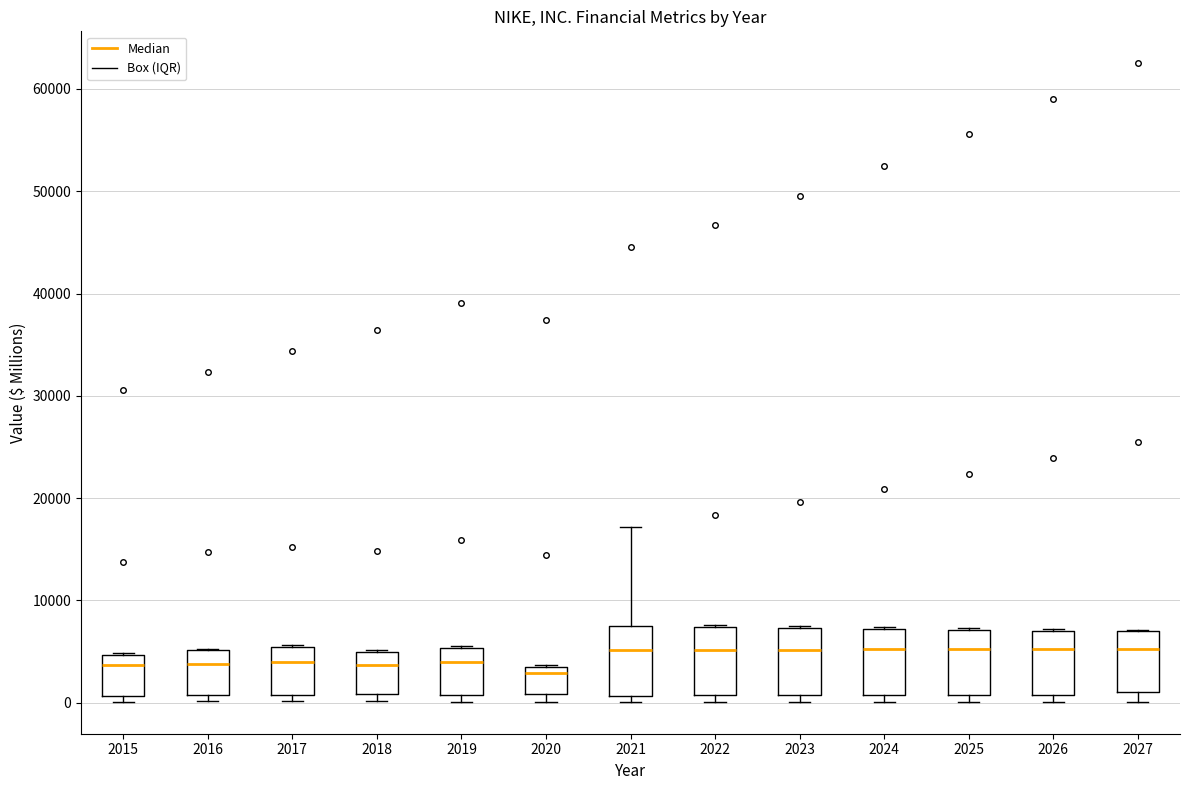

Reading left to right, transcribe this box plot: for each box, give where its median line is, the range the box spans, and where its two whiskers end, as read against the y-axis. The values are not printed on the chart, so give them approximately, as read against the axis.

2015: median 4000, box 1000 to 5000, whiskers 0 to 5000
2016: median 4000, box 1000 to 5000, whiskers 0 to 5000
2017: median 4000, box 1000 to 5000, whiskers 0 to 6000
2018: median 4000, box 1000 to 5000, whiskers 0 to 5000
2019: median 4000, box 1000 to 5000, whiskers 0 to 6000
2020: median 3000, box 1000 to 4000, whiskers 0 to 4000
2021: median 5000, box 1000 to 7000, whiskers 0 to 17000
2022: median 5000, box 1000 to 7000, whiskers 0 to 8000
2023: median 5000, box 1000 to 7000, whiskers 0 to 7000
2024: median 5000, box 1000 to 7000, whiskers 0 to 7000
2025: median 5000, box 1000 to 7000, whiskers 0 to 7000
2026: median 5000, box 1000 to 7000, whiskers 0 to 7000
2027: median 5000, box 1000 to 7000, whiskers 0 to 7000